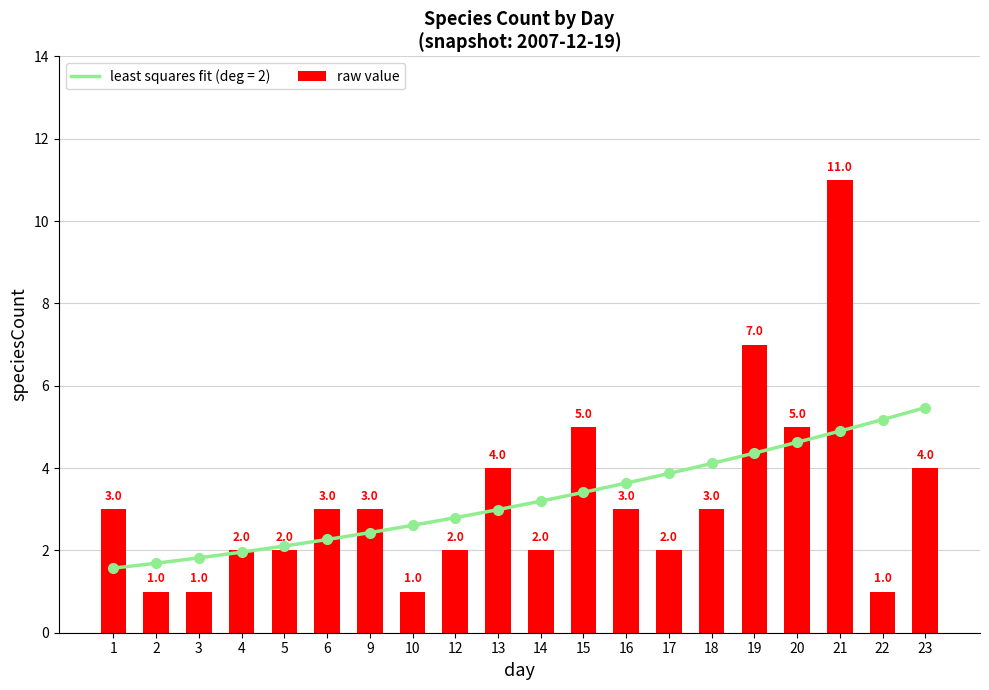

How many values are between 2 and 4?

12